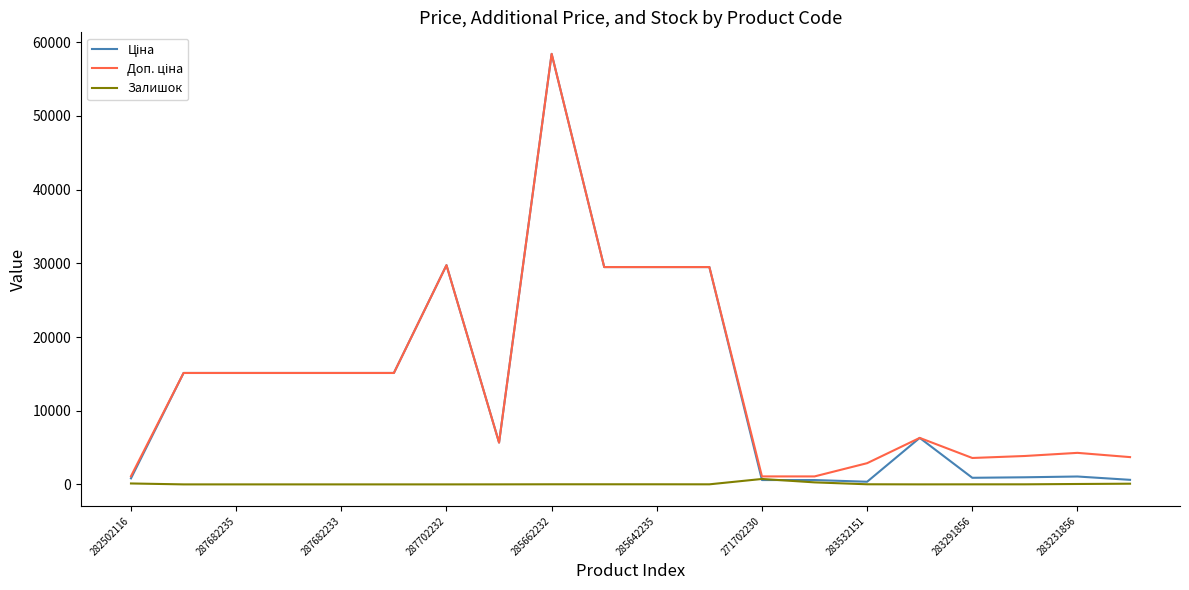

How many lines are shown in the chart?

3